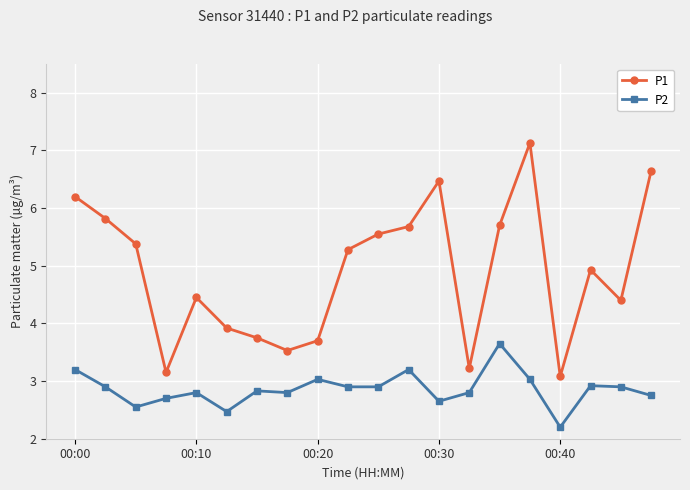

List the series in order of their overall mean, lowest first.

P2, P1